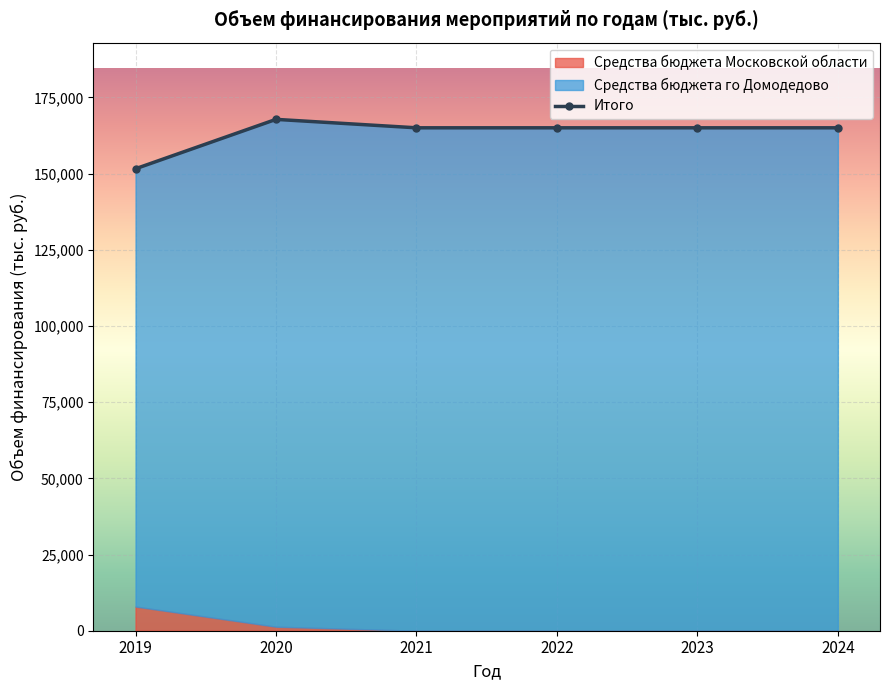

What are all the series names shown in the legend?

Средства бюджета Московской области, Средства бюджета го Домодедово, Итого